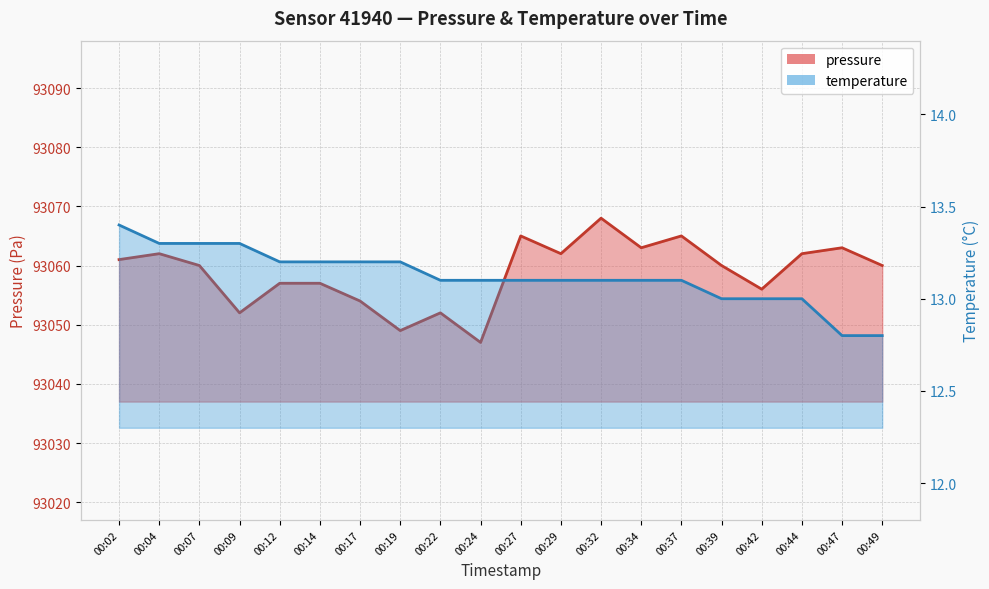

Rank the series by their average value, from highest to lowest.

pressure, temperature